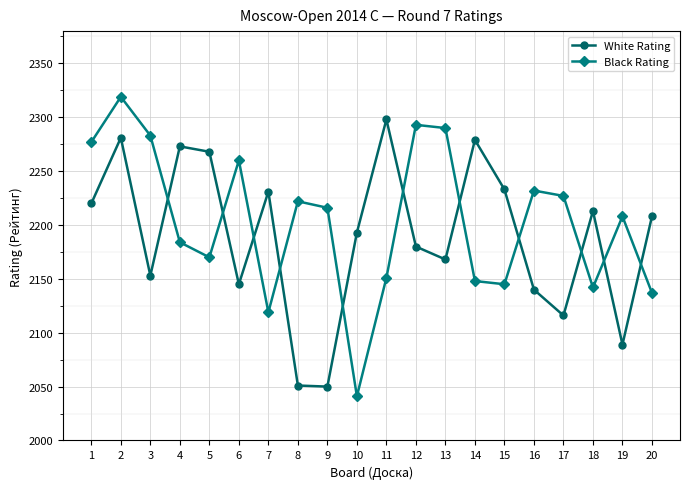

The Black Rating series shows 3088 at 5. True or false?

False